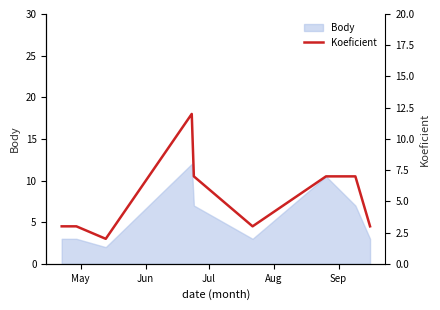

What is the minimum value for Body?

2.0